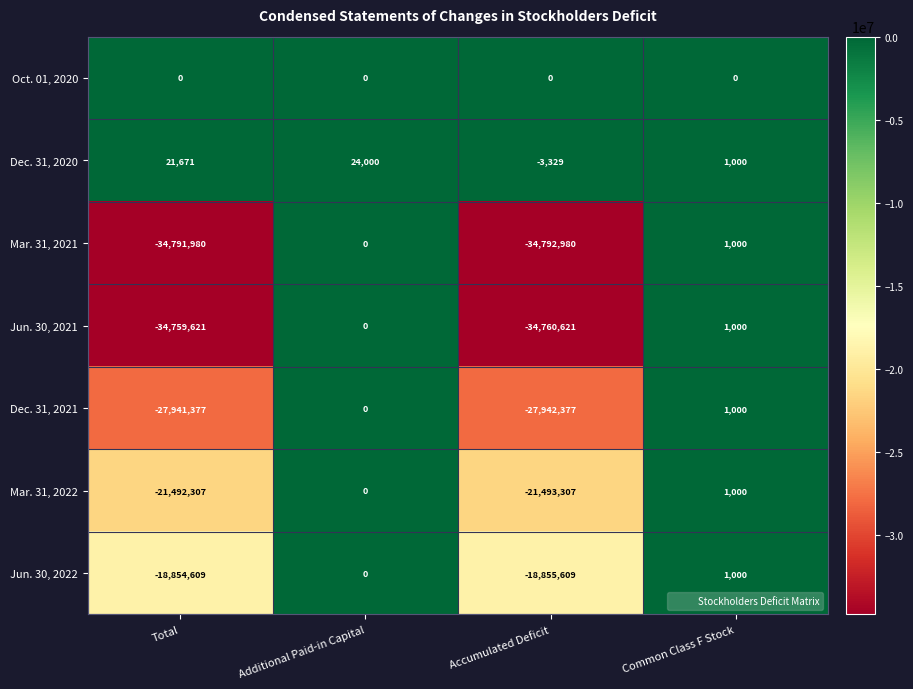

Where is Dec. 31, 2021 nearest to the value -13970688?

Additional Paid-in Capital